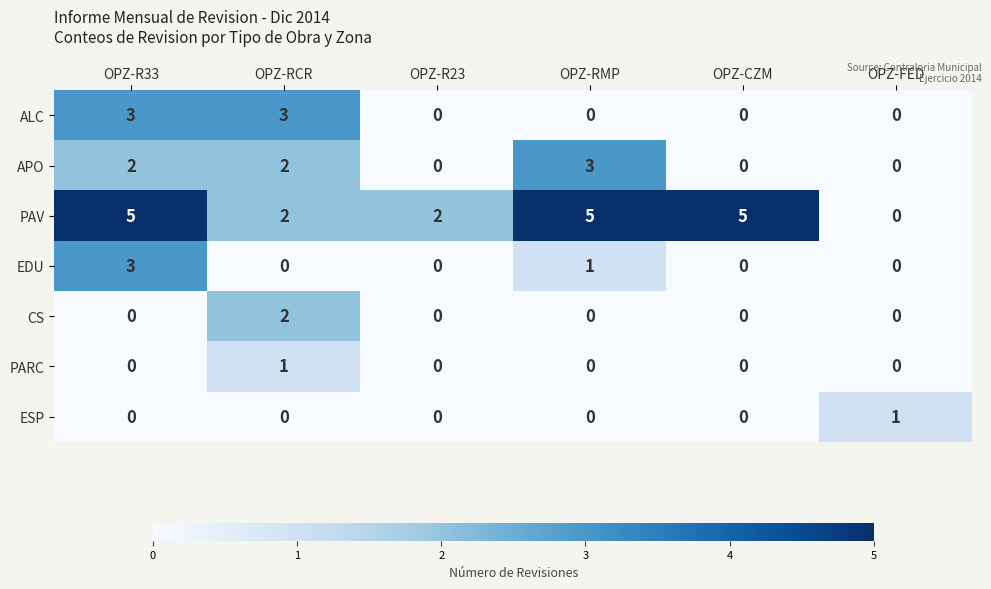

Which series changed the most between OPZ-RCR and OPZ-R23?

ALC